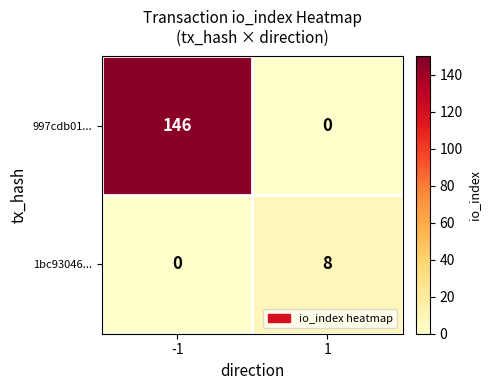

Is it true that 1bc93046... equals 5 at -1?

False